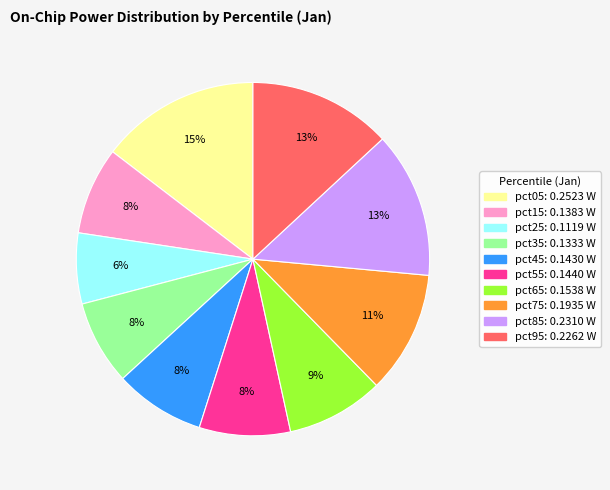

To the nearest percent, what is the average slice percentage?

10%